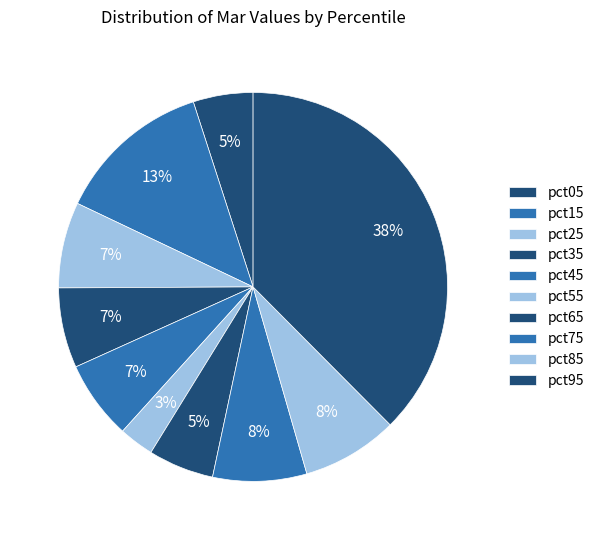

Count the number of slices in the pie.

10